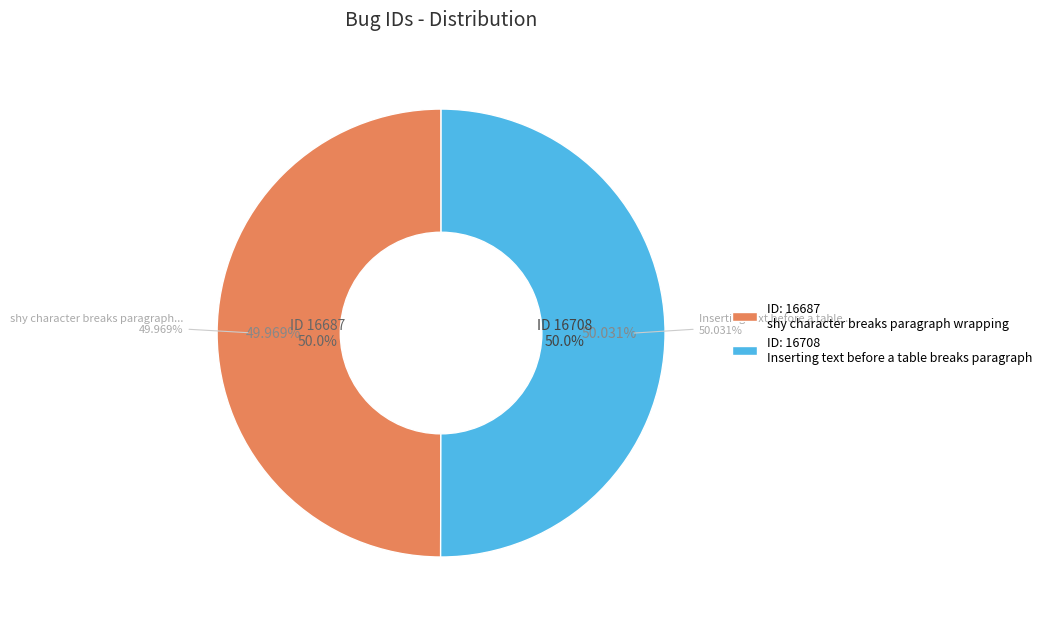

To the nearest percent, what percentage of the pie is shy character breaks paragraph wrapping?

50%